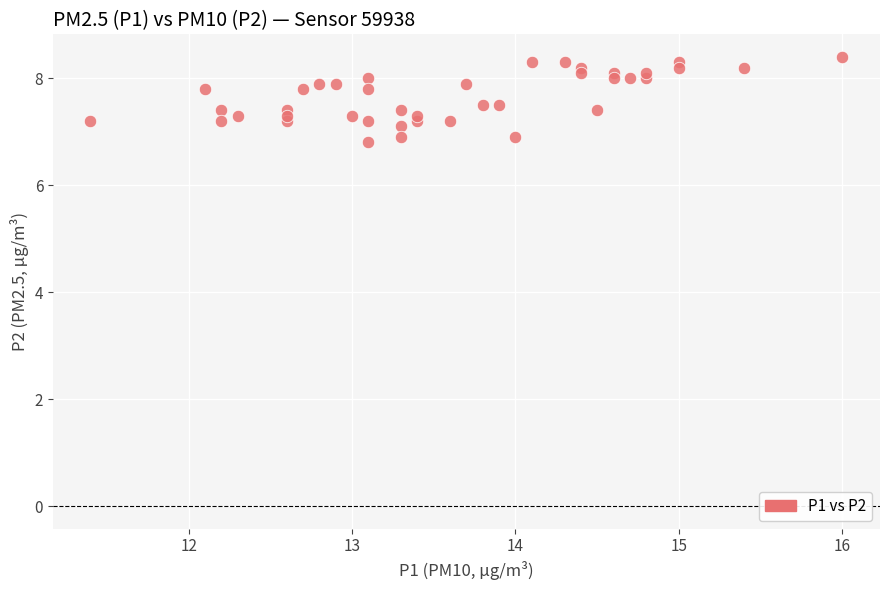

What is the range of X values (max minus min)?

4.6